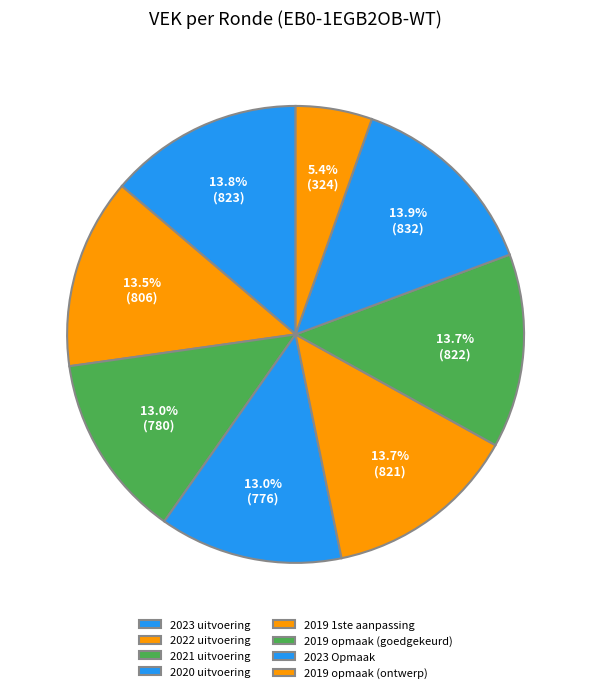

Do 2019 opmaak (ontwerp) and 2021 uitvoering together represent more than half of the pie?

No